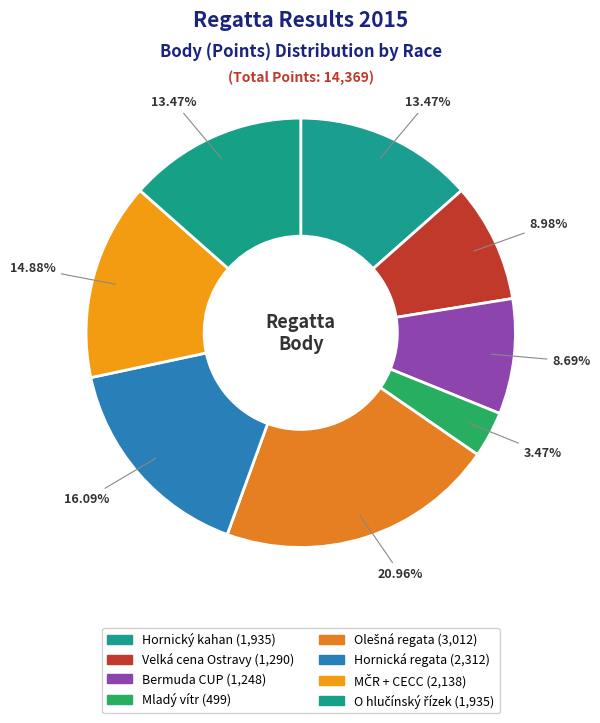

What is the largest slice in the pie chart?

Olešná regata